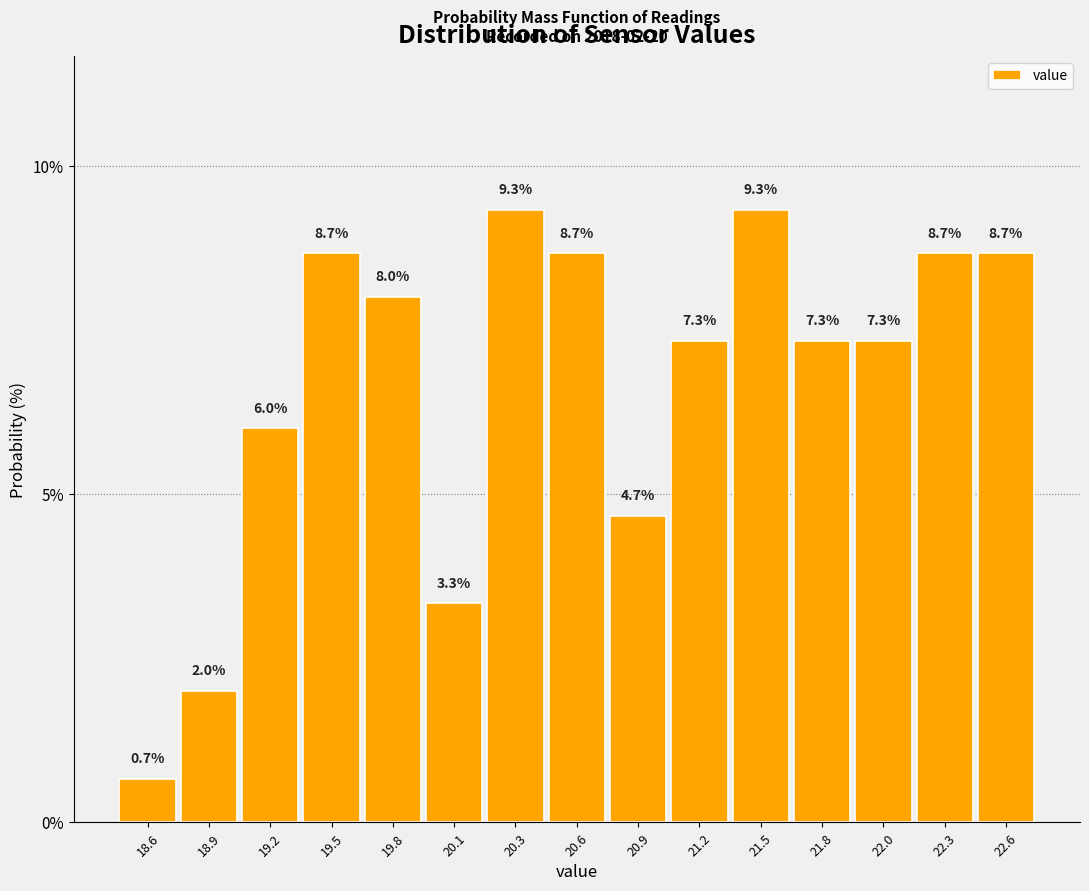

How tall is the bar that spans 19.65 to 19.90 on the x-axis? The bar edges are not printed on the chart, so give them approximately, as read against the axis.

8.0